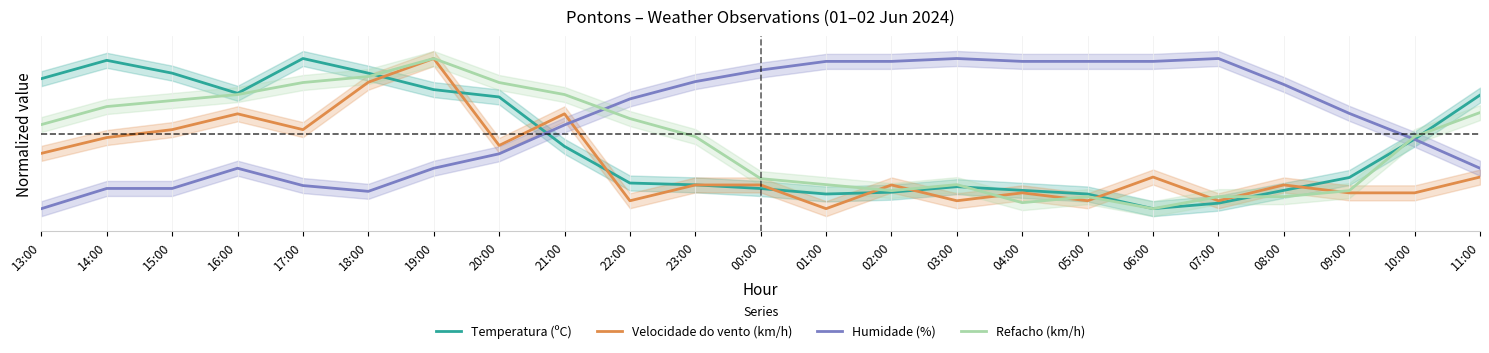

True or false: Refacho (km/h) has a value of 0.4 at 11:00.

False